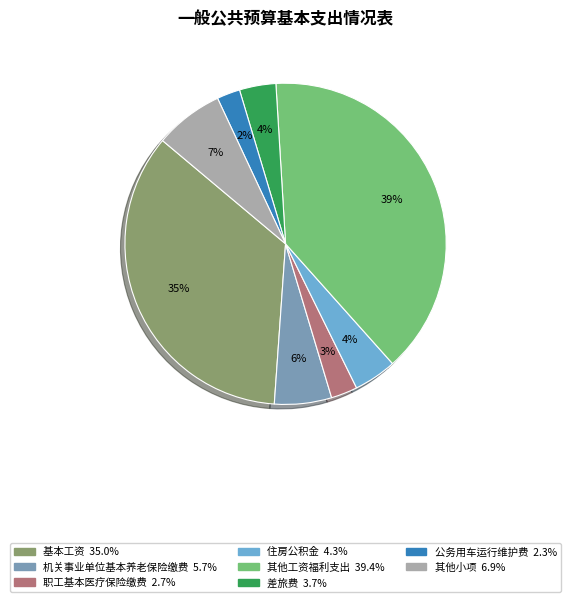

To the nearest percent, what is the average slice percentage?

12%